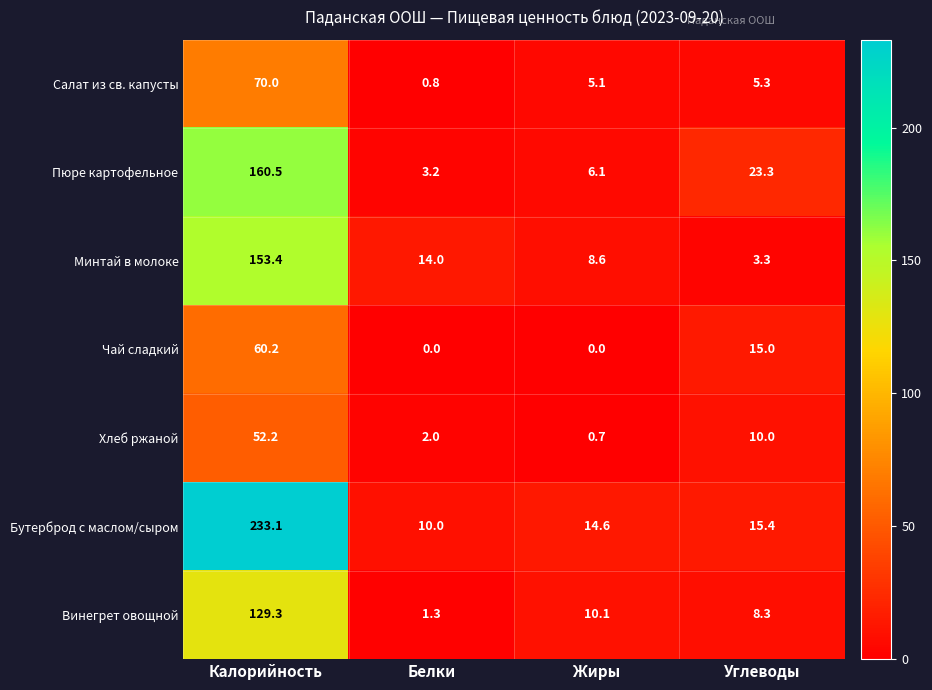

The Пюре картофельное series shows 9.7 at Жиры. True or false?

False